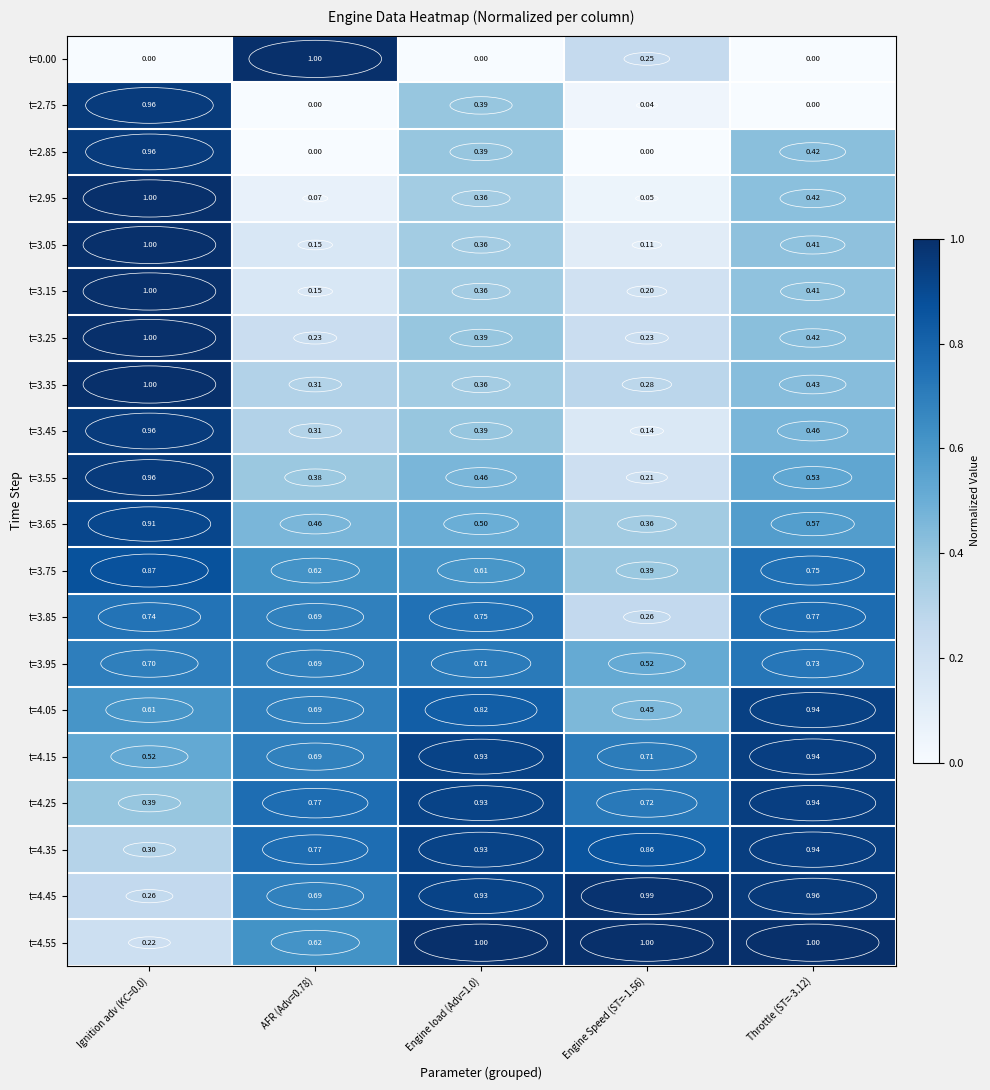

Is the value of t=4.25 at Engine Speed (ST=-1.56) greater than the value of t=3.45 at Engine load (Adv=1.0)?

Yes